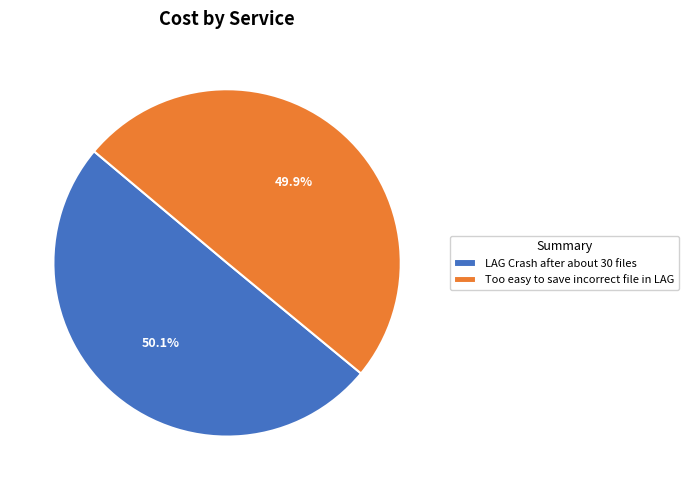

Approximately how many times larger is the value at LAG Crash after about 30 files compared to Too easy to save incorrect file in LAG?

1.0